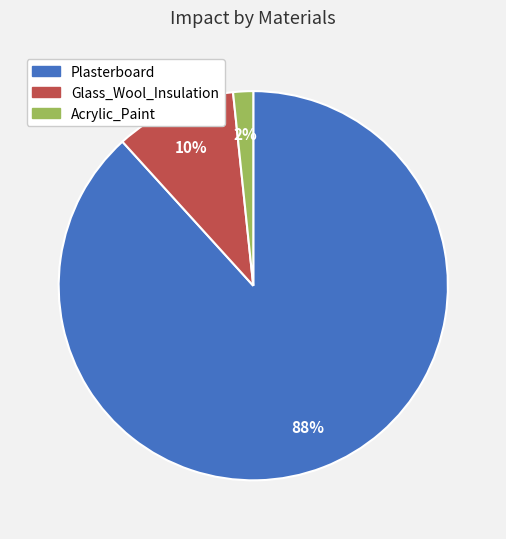

Which category accounts for the majority?

Plasterboard